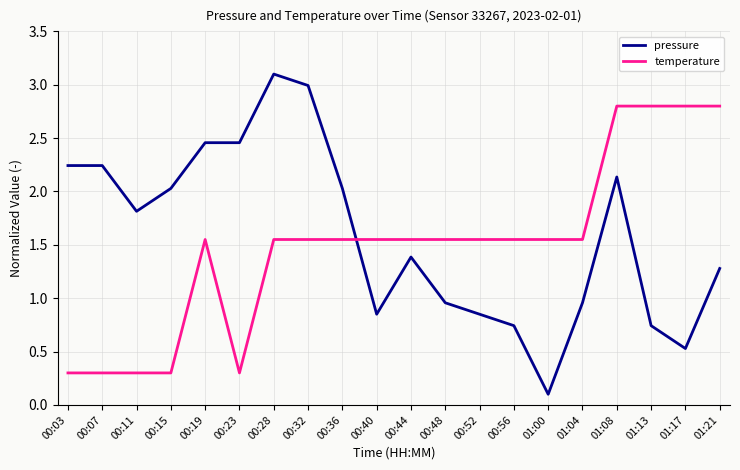

Is it true that pressure equals 4.4 at 00:23?

False